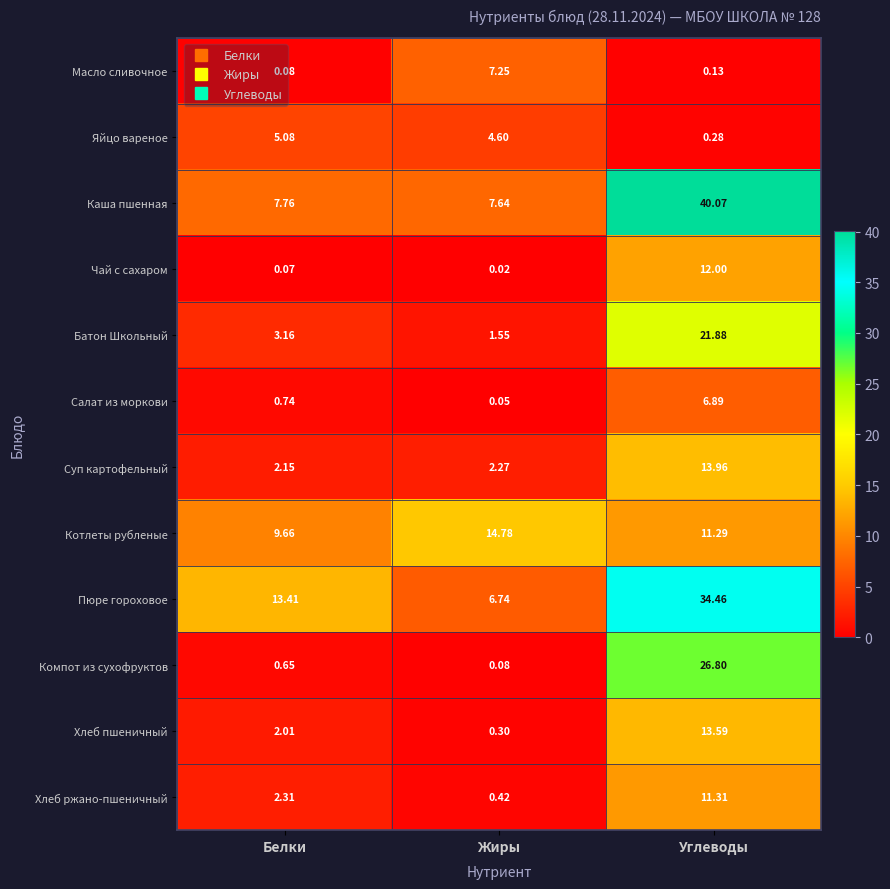

Is the value of Хлеб ржано-пшеничный at Жиры greater than the value of Яйцо вареное at Углеводы?

Yes